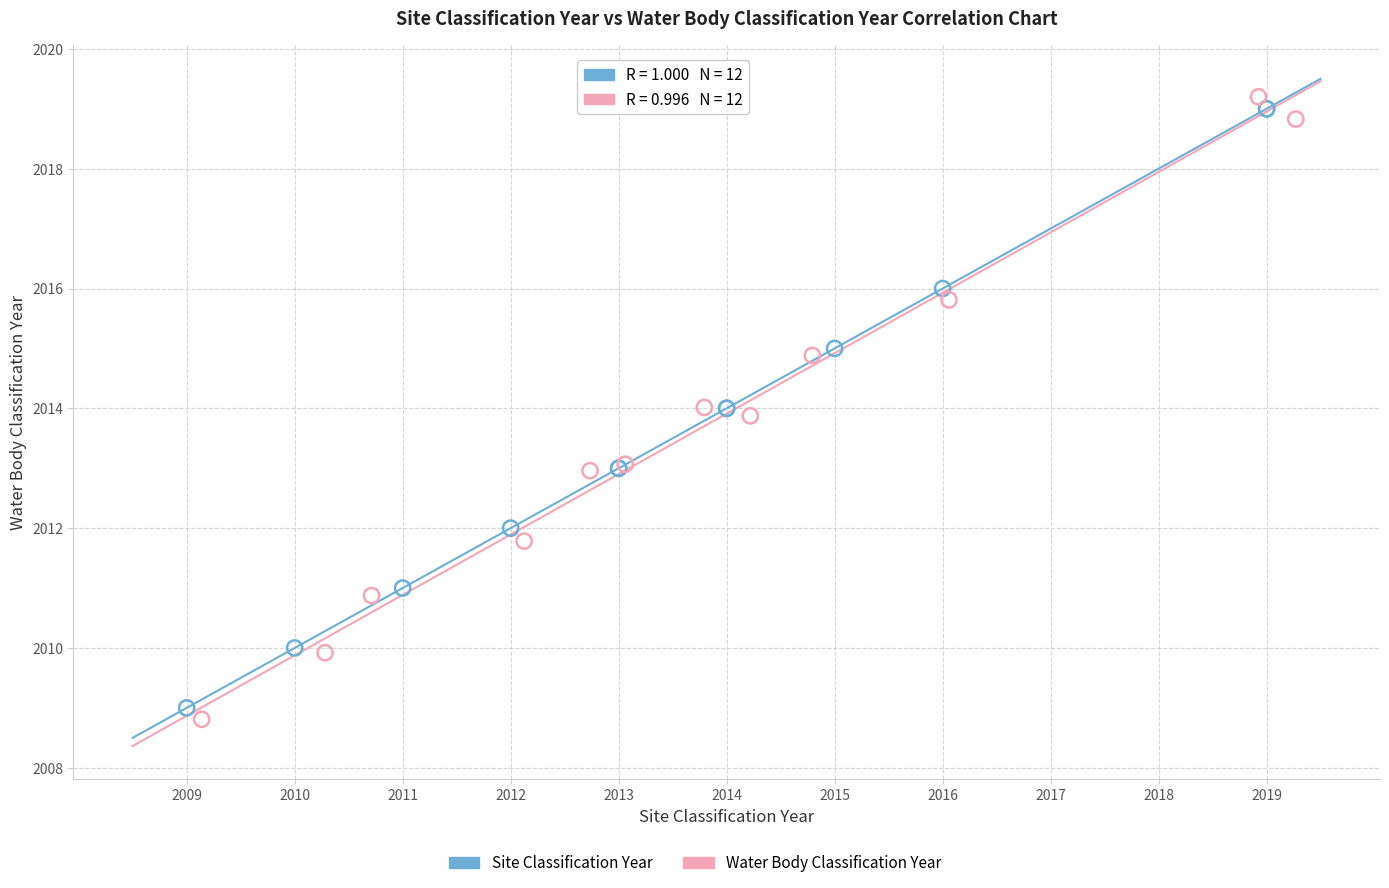

Which series has the largest Y range (max minus min)?

Water Body Classification Year